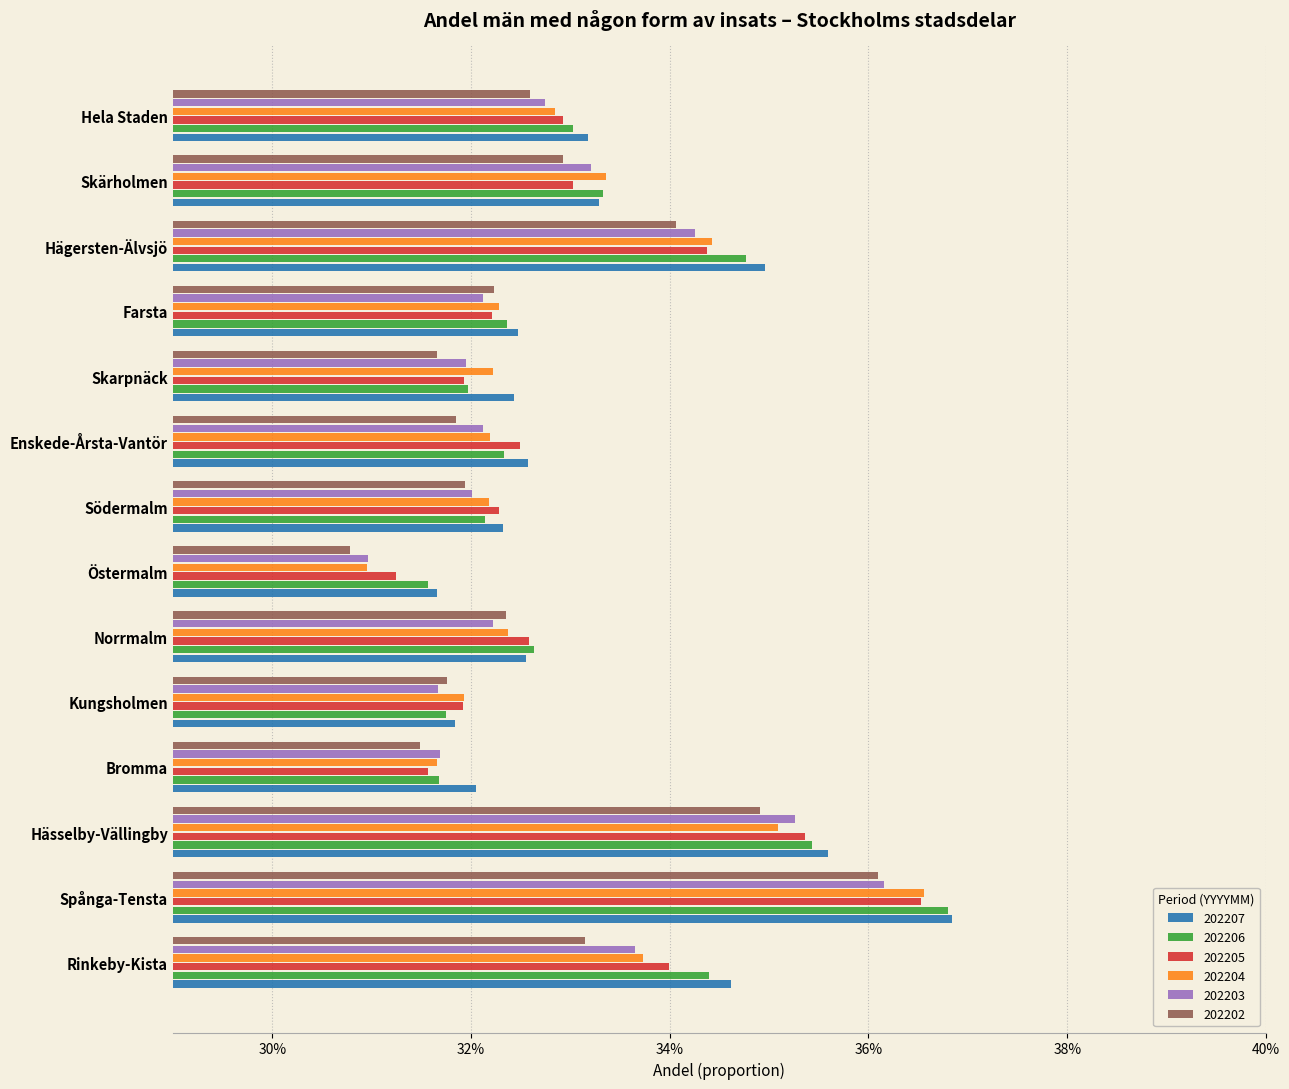

Which series changed the most between Hässelby-Vällingby and Kungsholmen?

202207